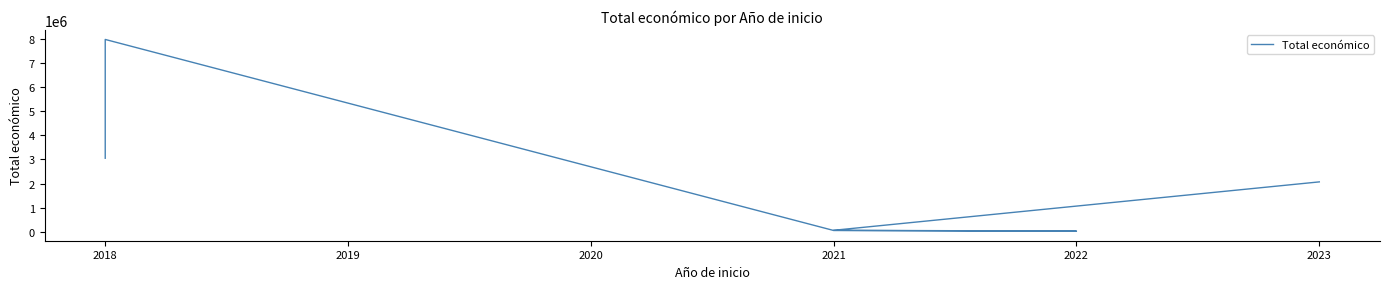

True or false: there are more than 0 points higher than both neighbors.

True